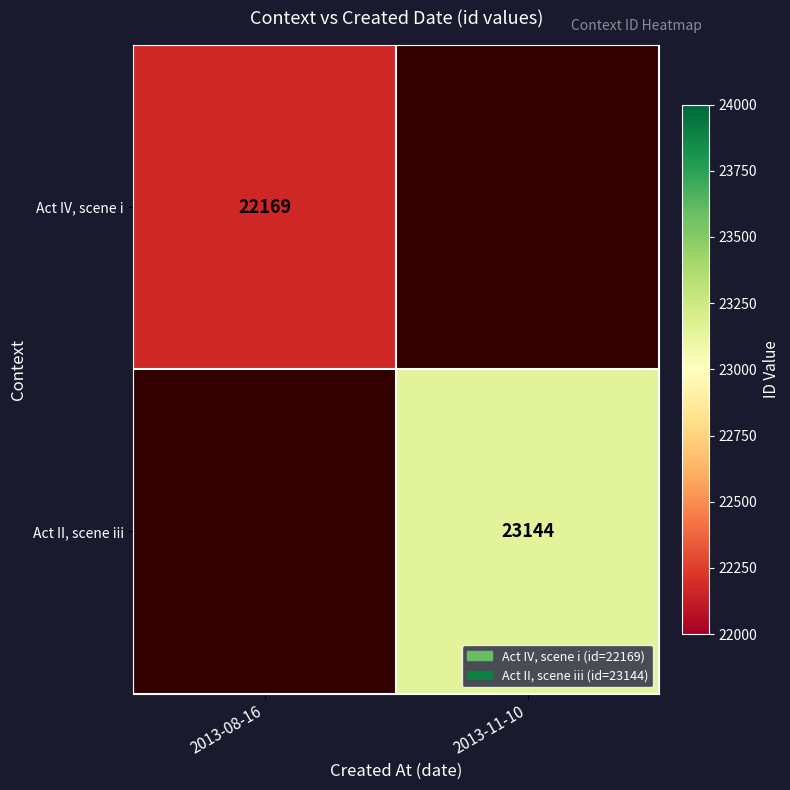

Which category has the lowest value across all series?

2013-08-16